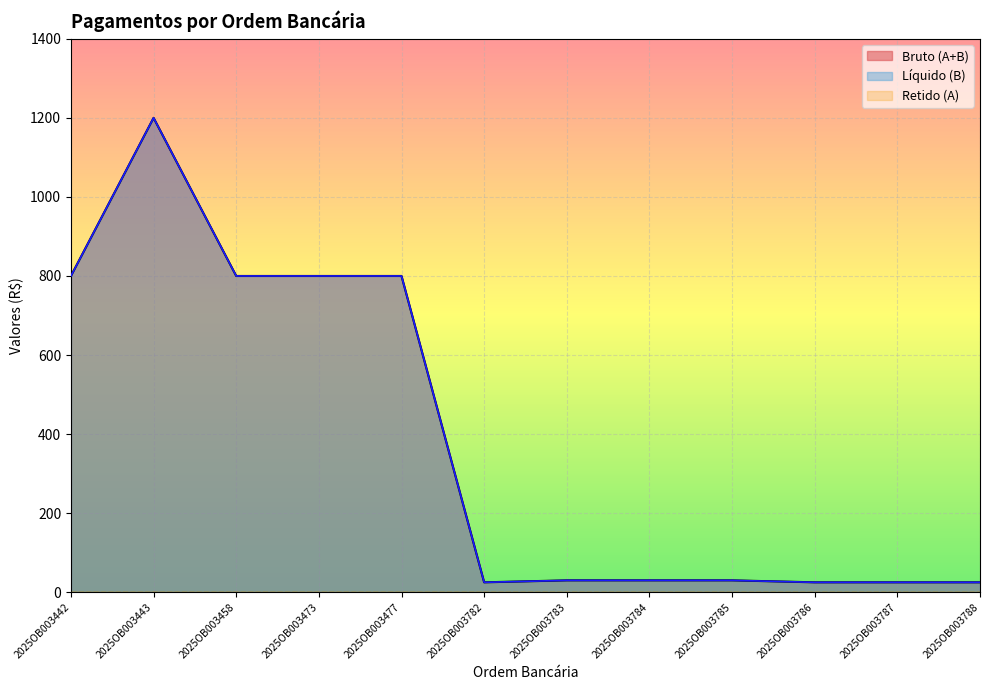

The Líquido (B) series shows 218 at 2025OB003458. True or false?

False